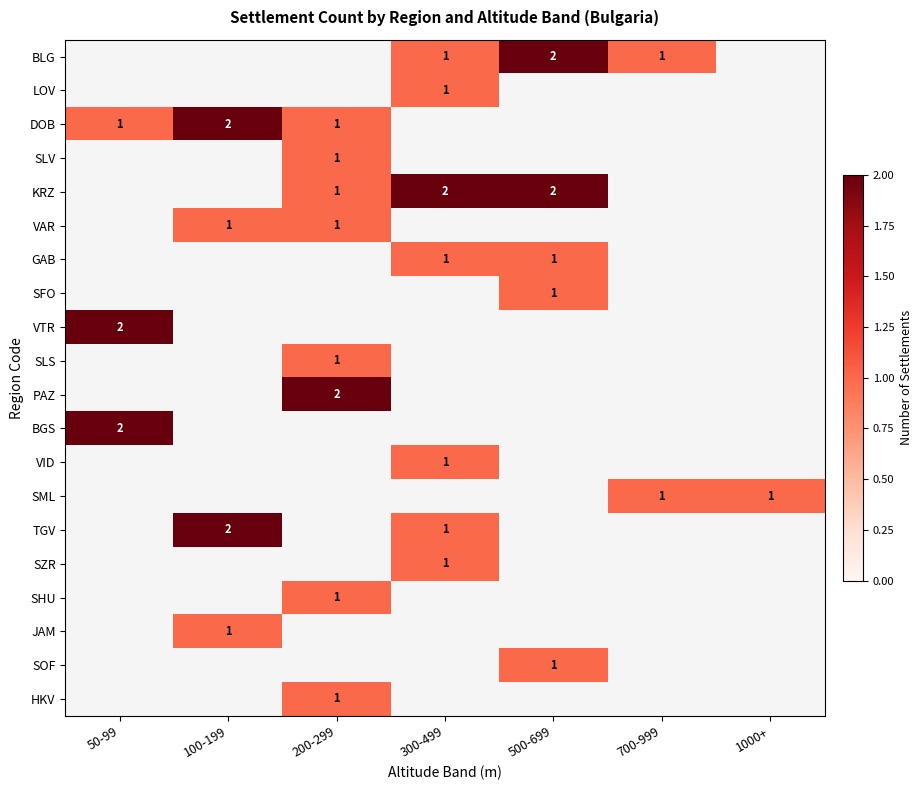

Is it true that SFO equals 2 at 500-699?

False